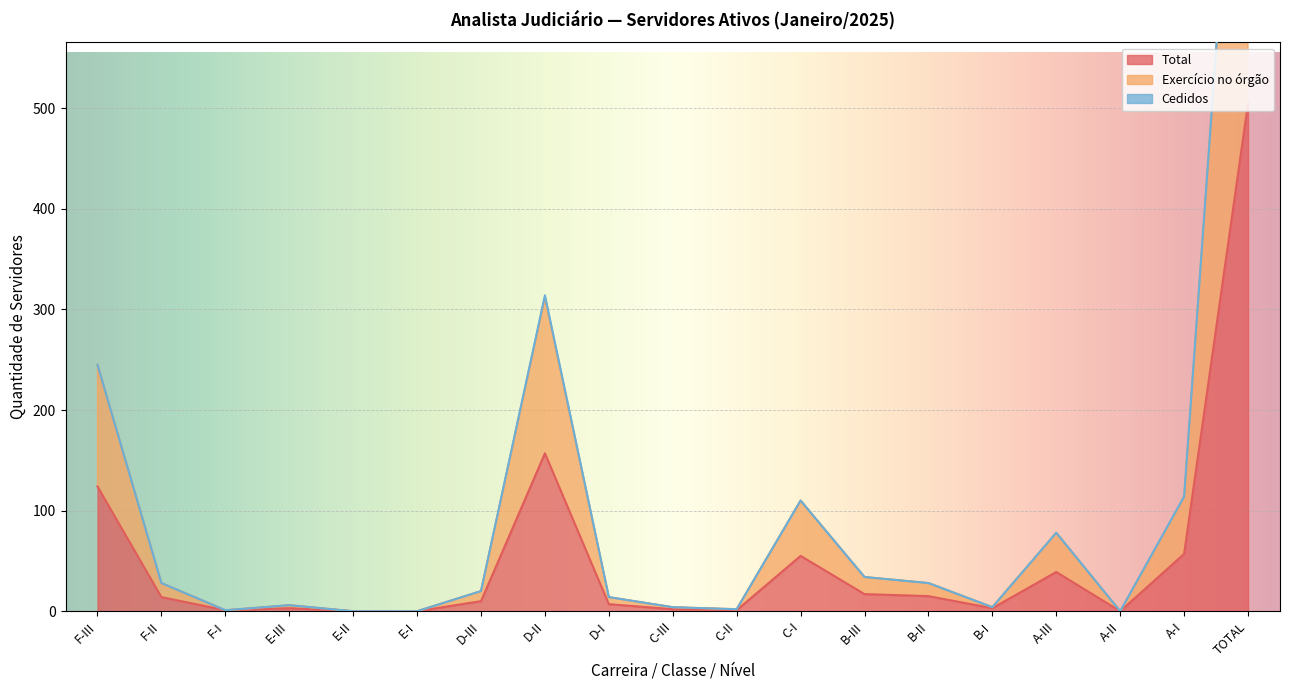

Is it true that Total equals 85 at A-I?

False